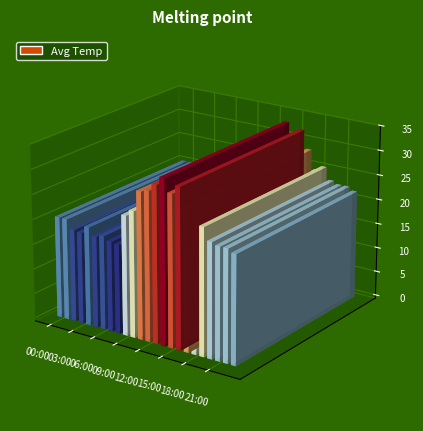

Is it true that the value at 08:00 is 17.9?

True